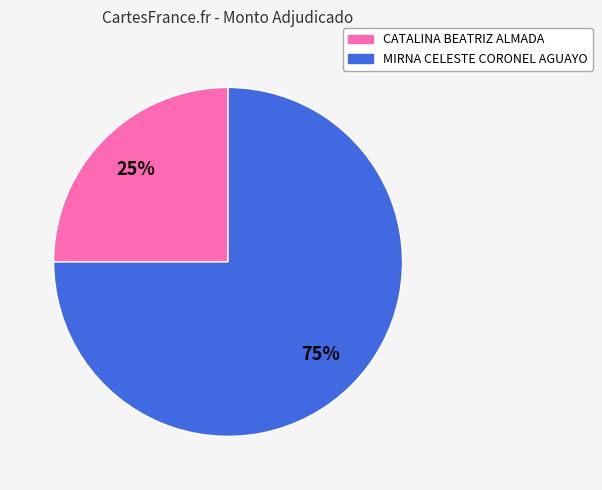

Approximately how many times larger is the value at MIRNA CELESTE CORONEL AGUAYO compared to CATALINA BEATRIZ ALMADA?

3.0